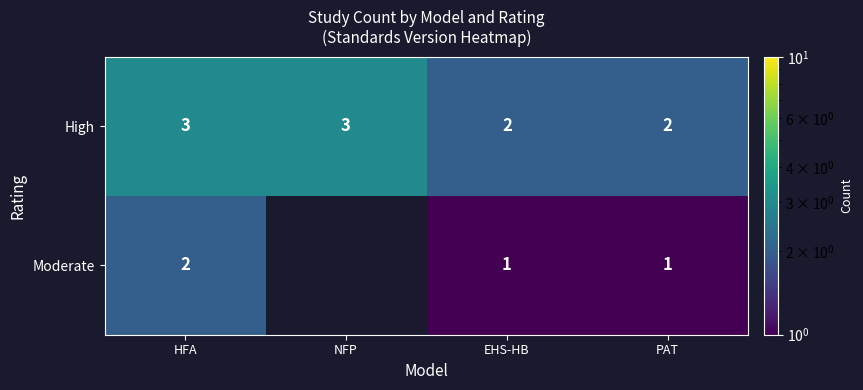

Which category has the lowest value across all series?

EHS-HB